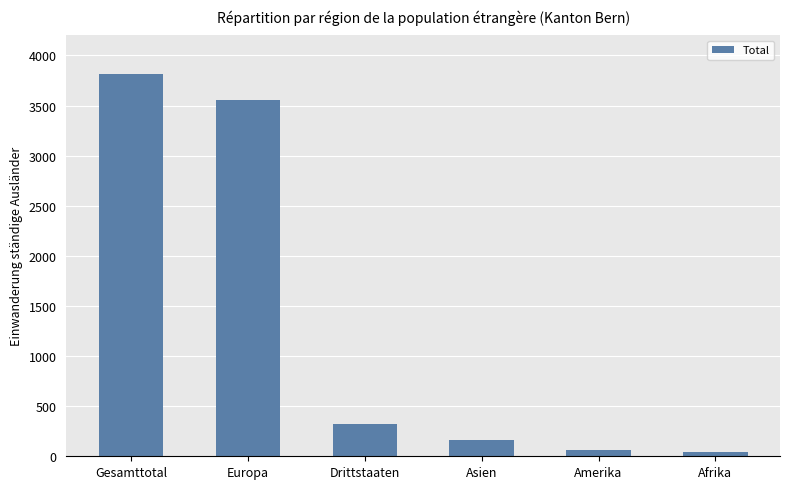

Is it true that the value at Gesamttotal is 3816?

True